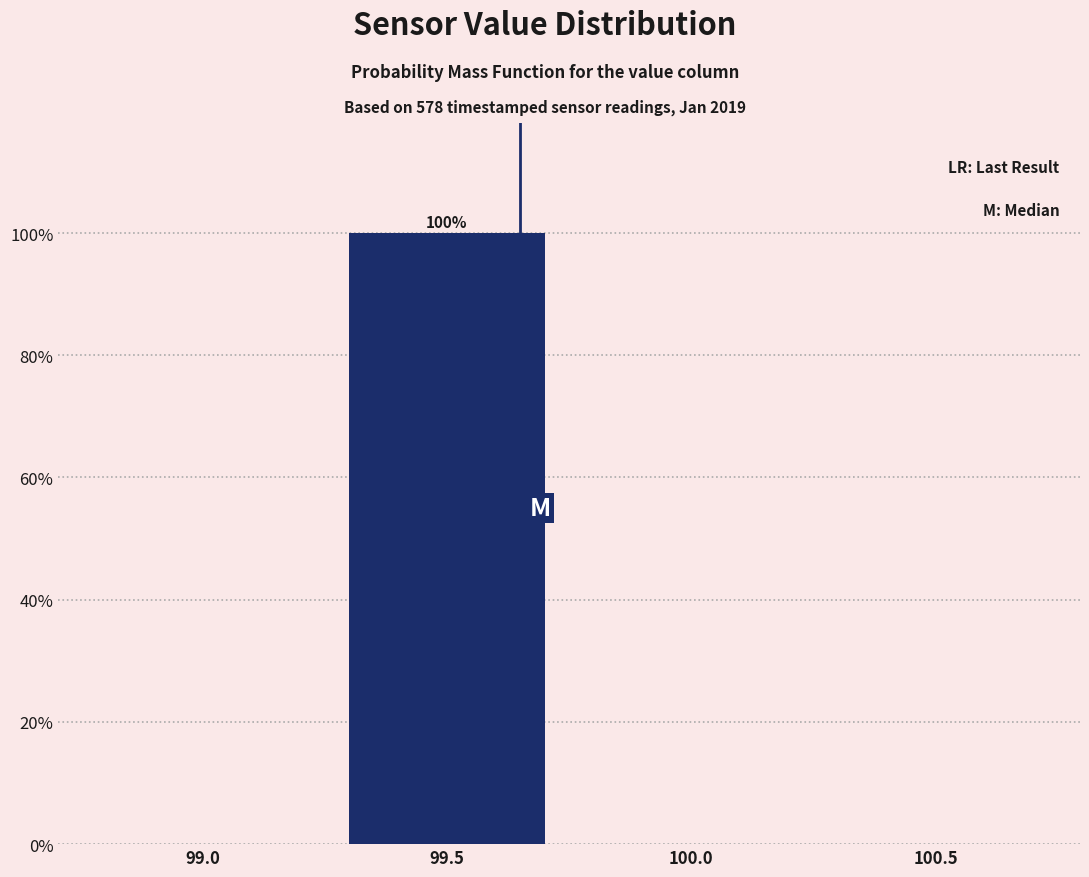

Reading left to right, what are all the values shown in this chart?

99.0=0	99.5=100	100.0=0	100.5=0